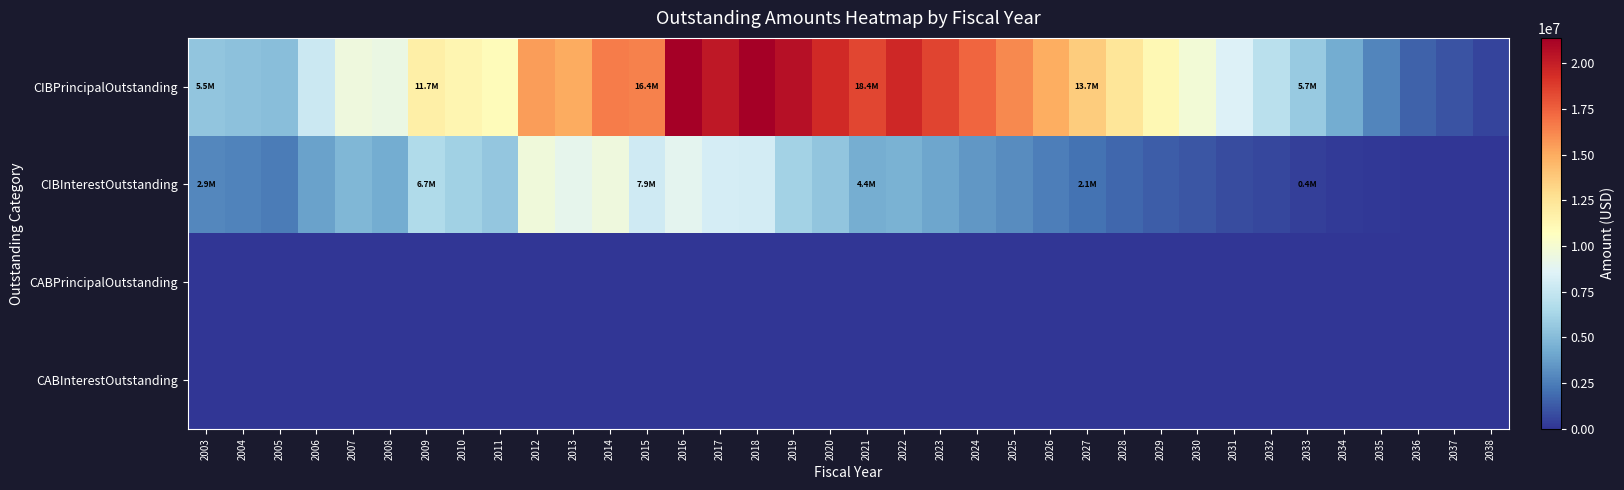

How many data points does each series have?

36